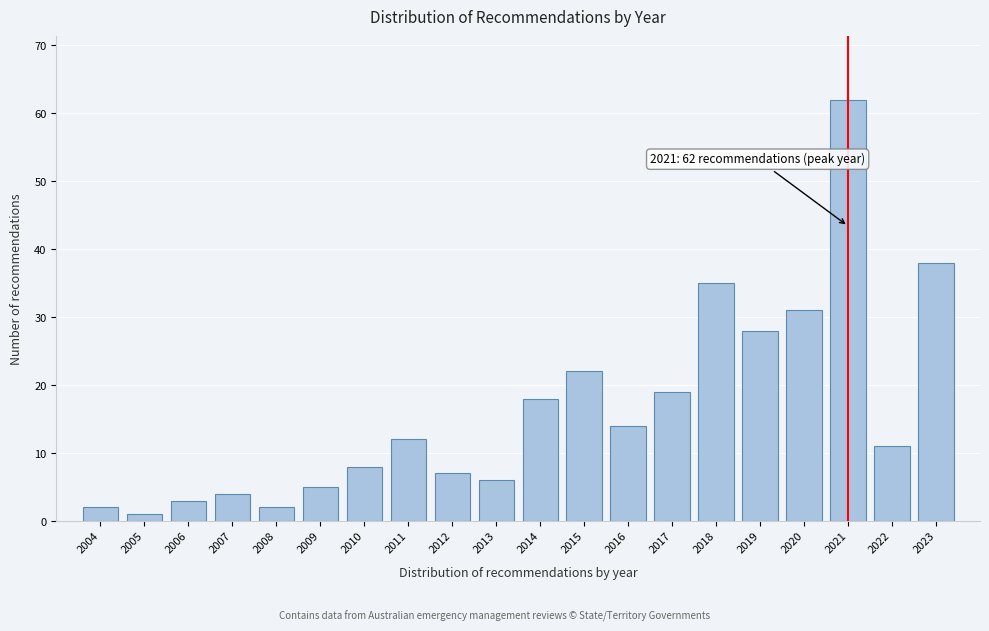

Reading left to right, what are all the values shown in this chart?

2004=2	2005=1	2006=3	2007=4	2008=2	2009=5	2010=8	2011=12	2012=7	2013=6	2014=18	2015=22	2016=14	2017=19	2018=35	2019=28	2020=31	2021=62	2022=11	2023=38